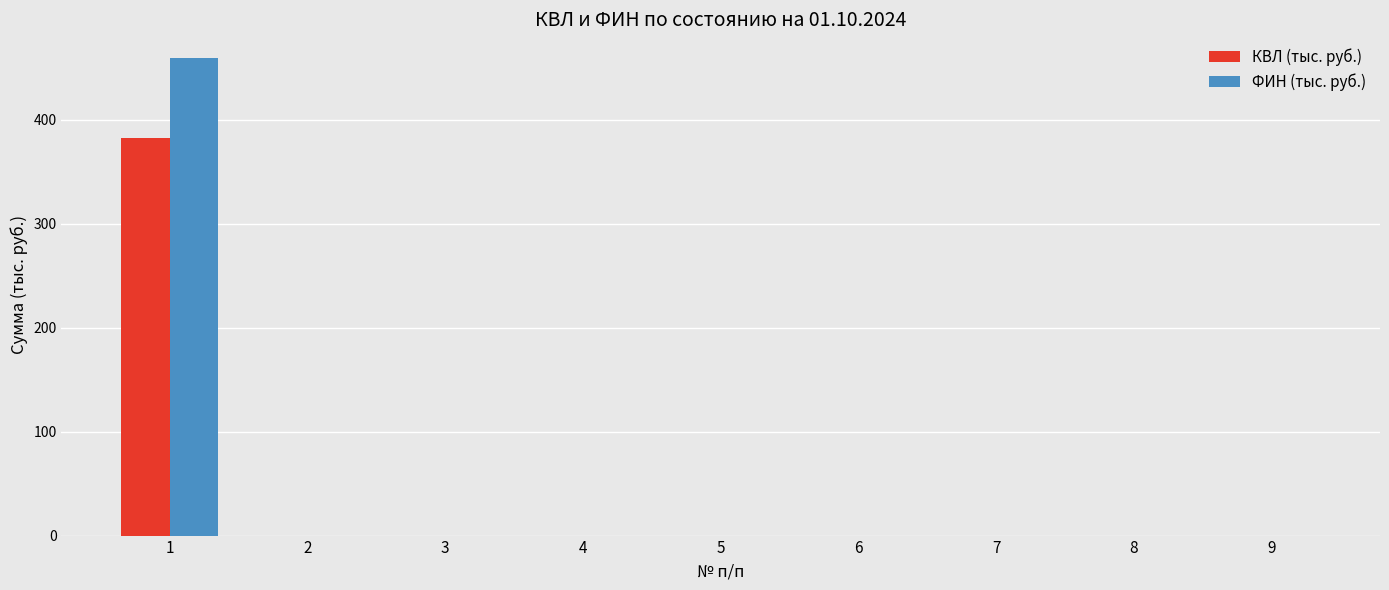

Count the number of data series in this chart.

2